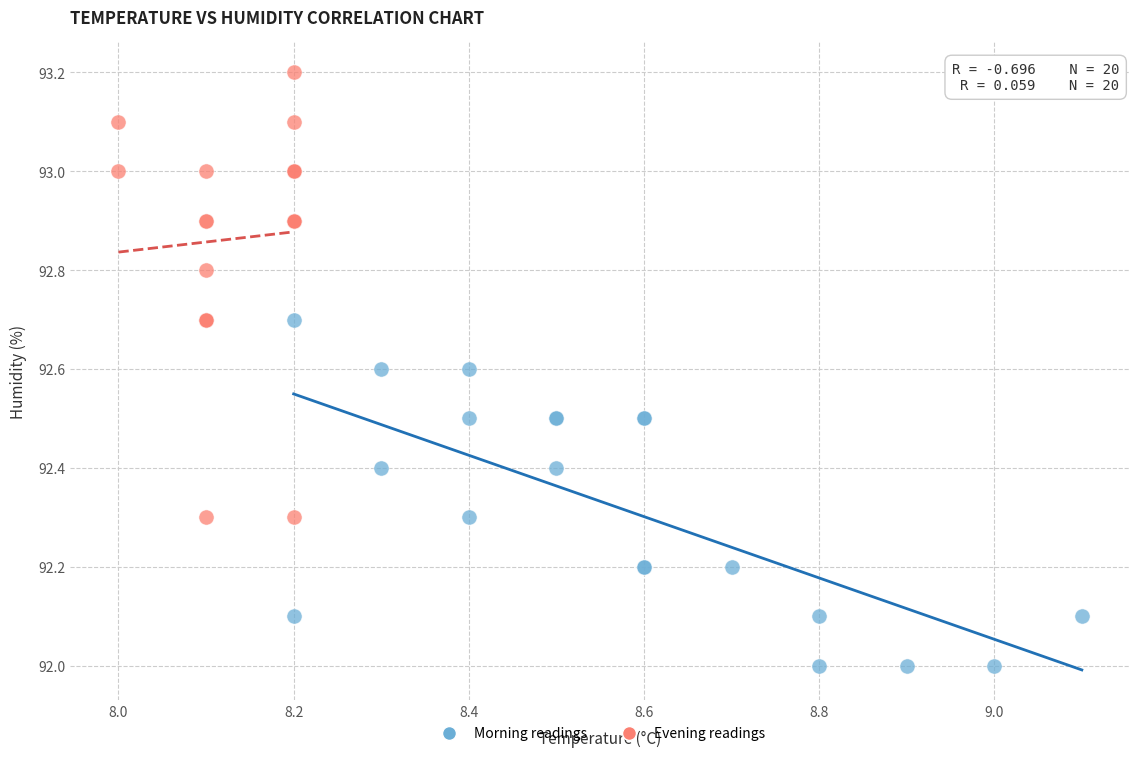

Which series reaches the minimum Y coordinate?

Morning readings